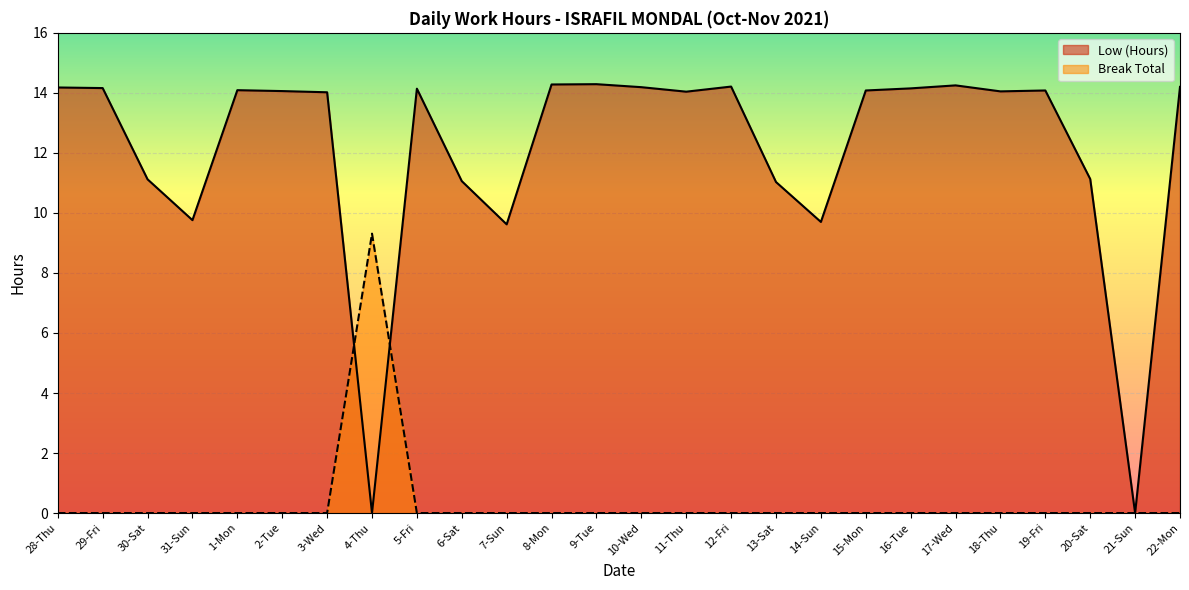

What is the label of the 14th point from the left?

10-Wed